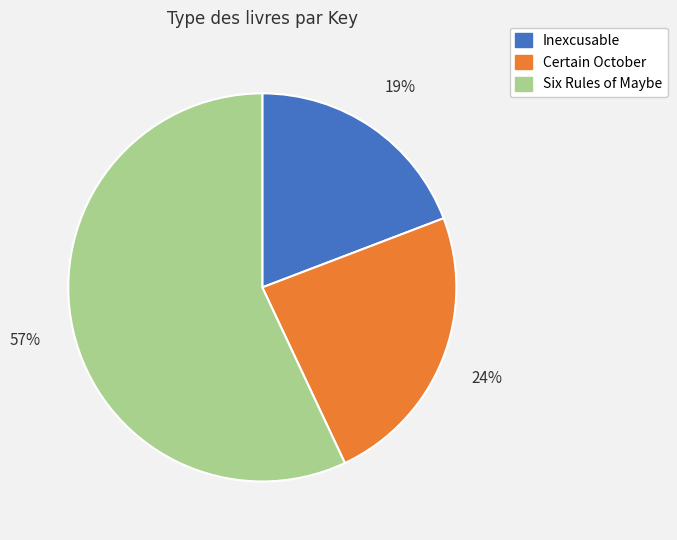

Between Certain October and Six Rules of Maybe, which is larger?

Six Rules of Maybe